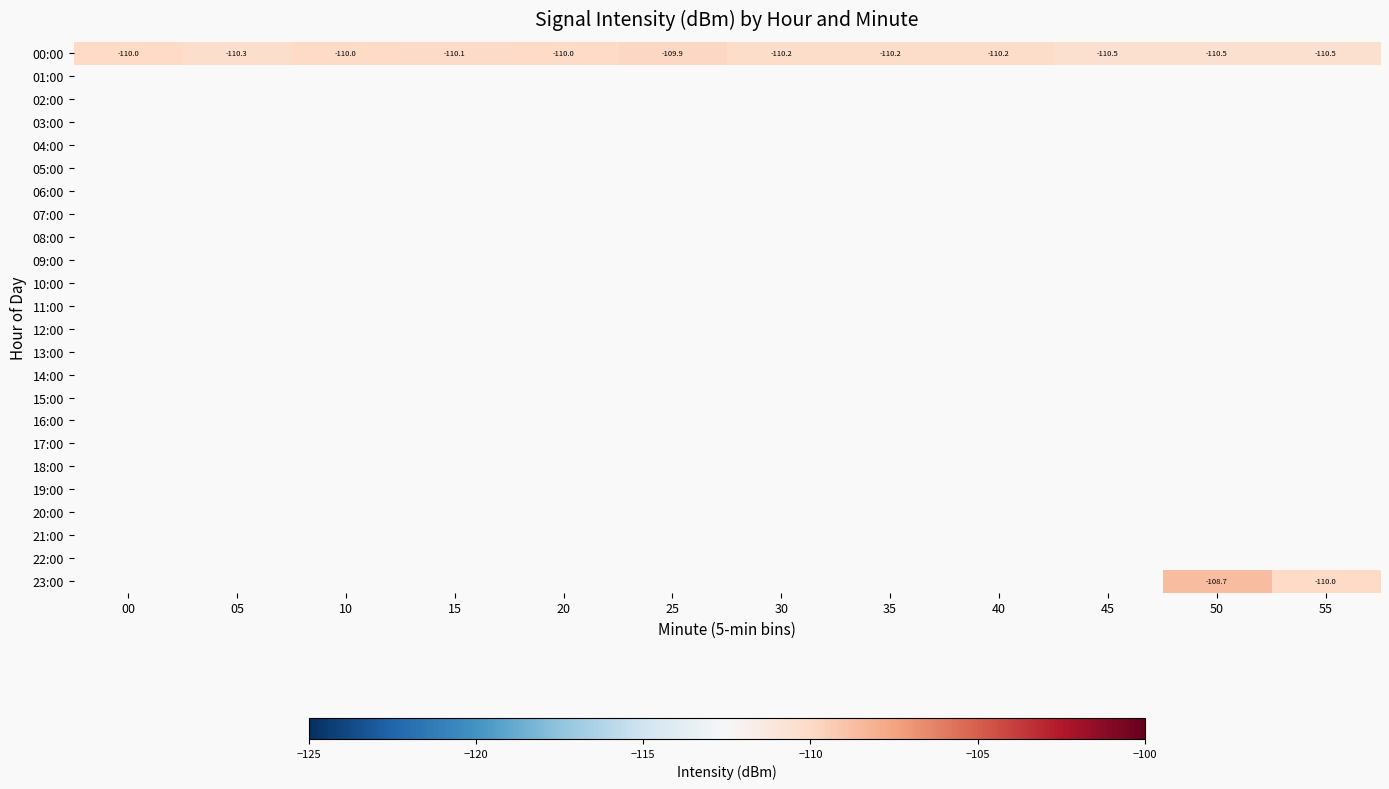

Which series changed the most between 00 and 25?

00:00